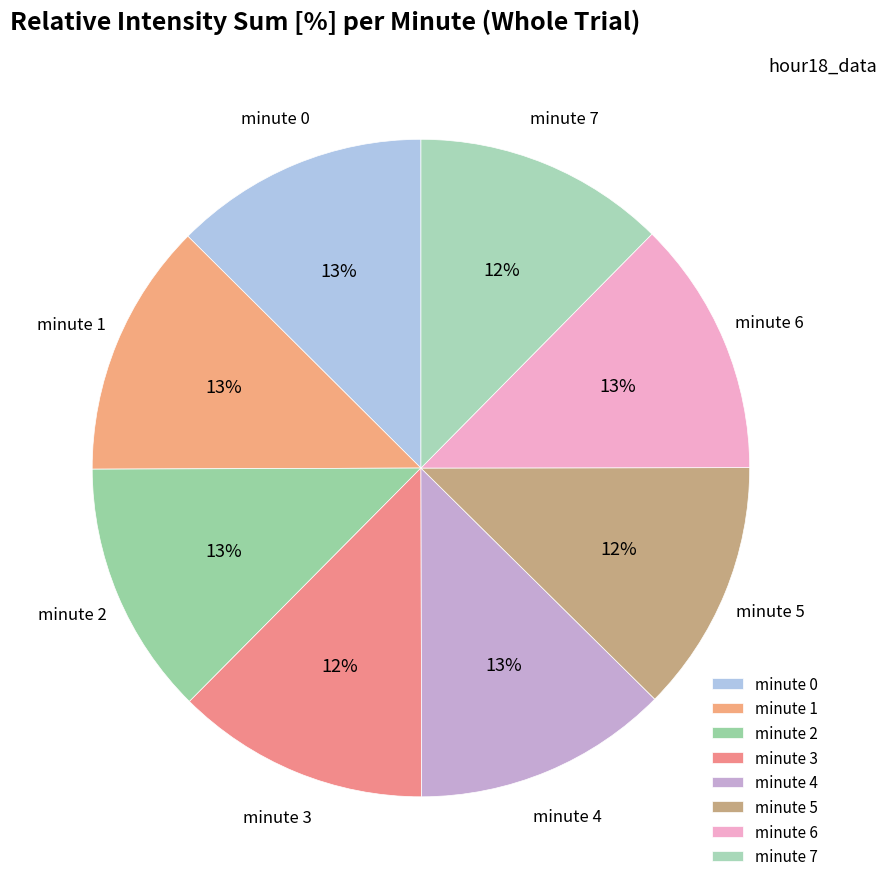

True or false: minute 1 accounts for 13% of the total.

True